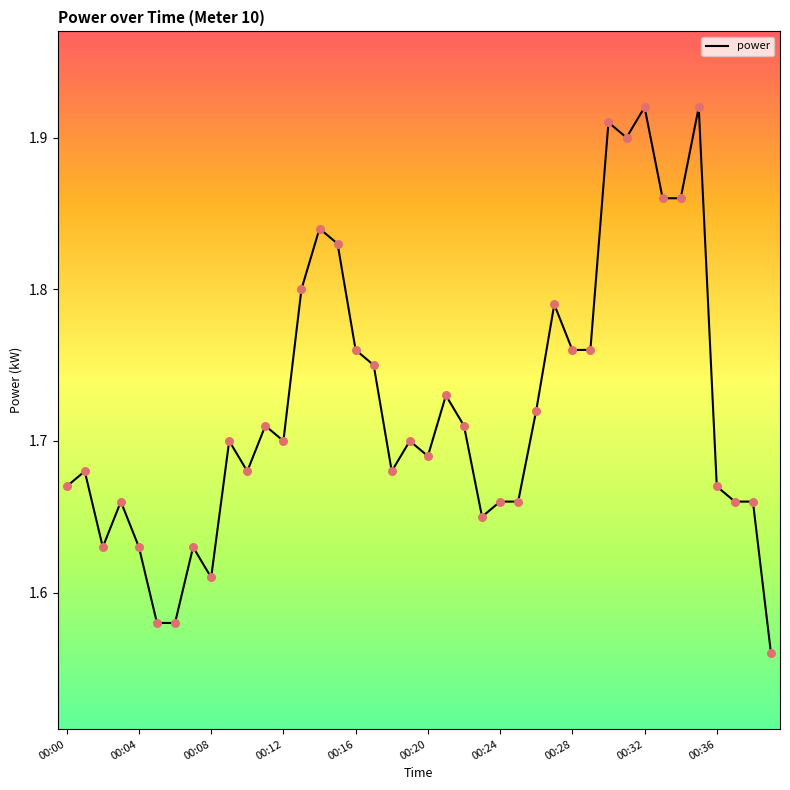

What is the difference between the maximum and minimum values?

0.4